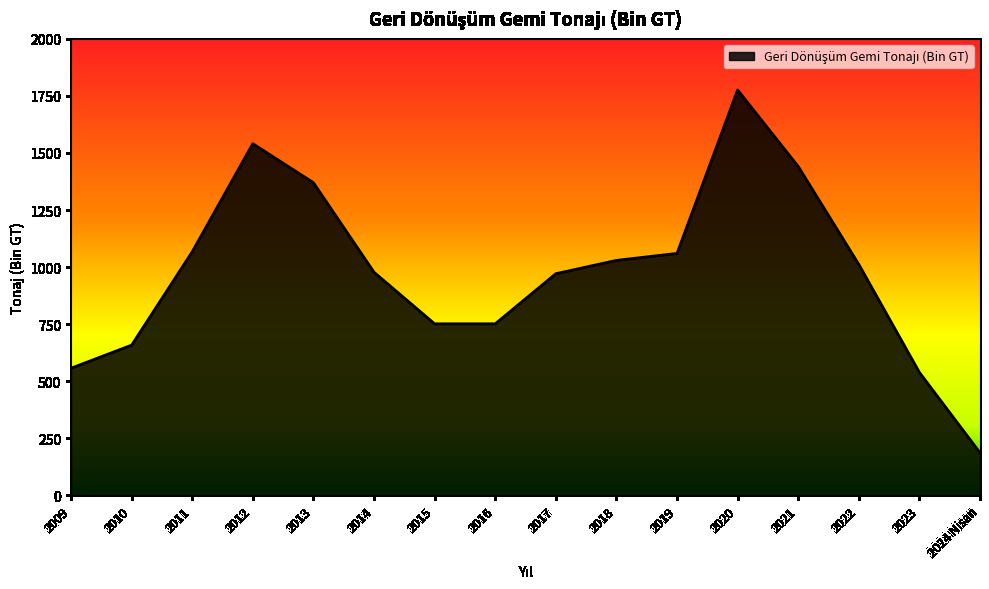

Does the chart have visible grid lines?

No